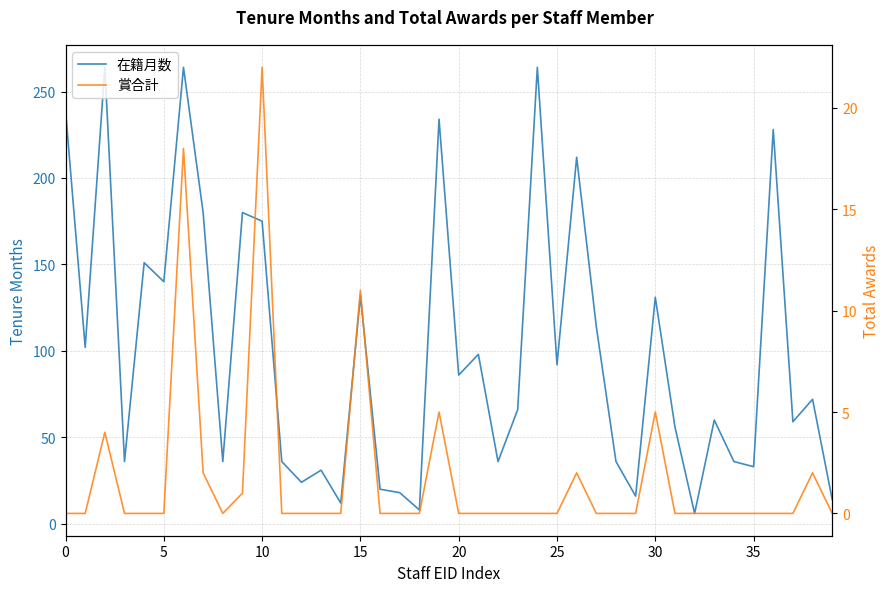

What is the label of the 24th point from the left?

23